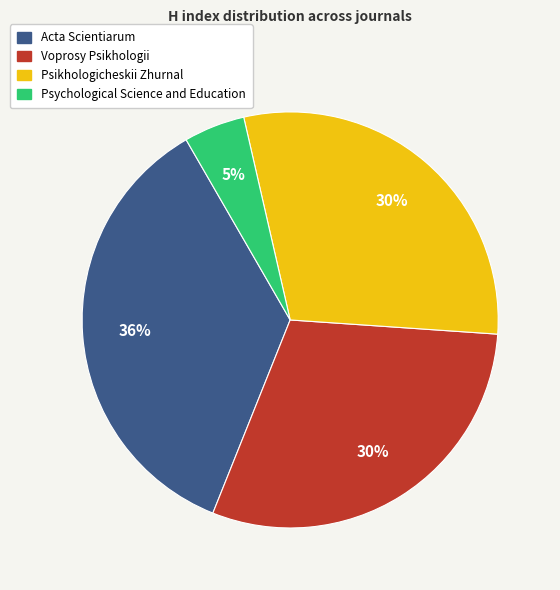

To the nearest percent, what is the difference between the largest and smallest slice percentages?

31%